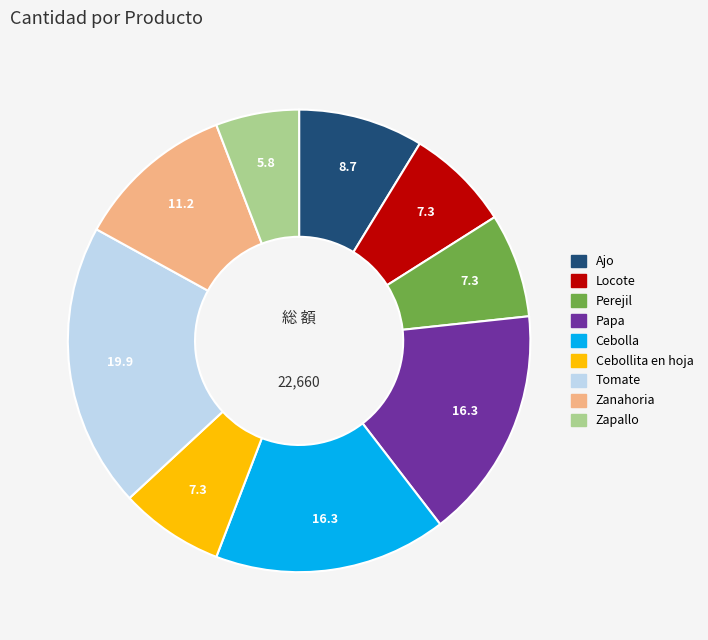

Is it true that Ajo is 1% of the pie?

False